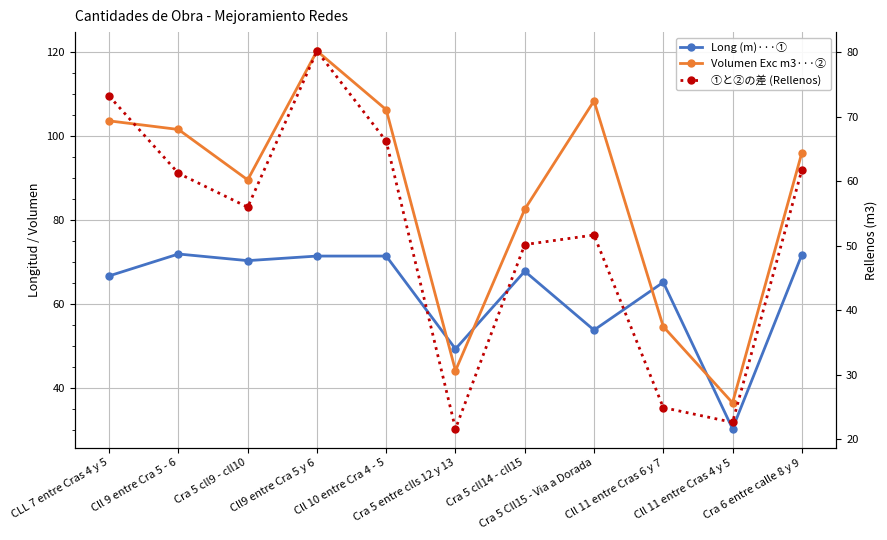

What is the maximum value shown in the chart?

120.1